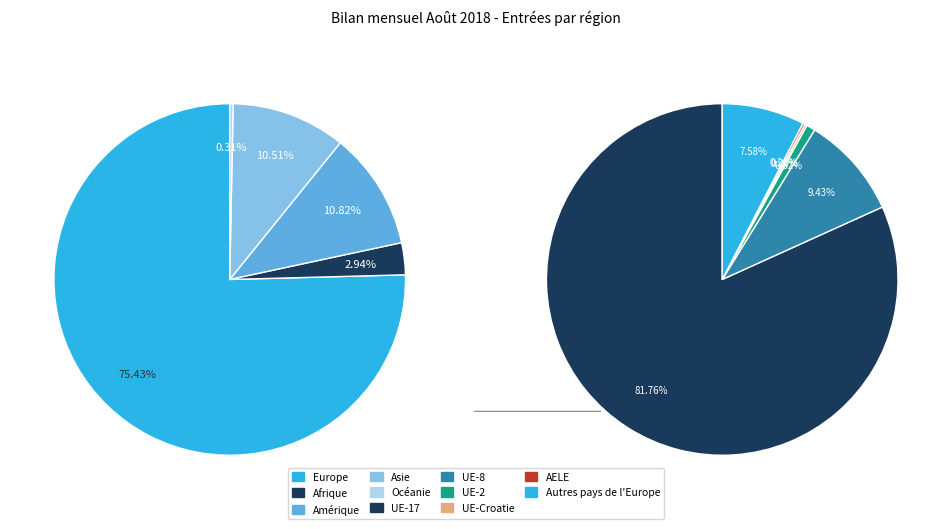

What is the ratio of the value at Océanie to the value at Afrique?

0.1